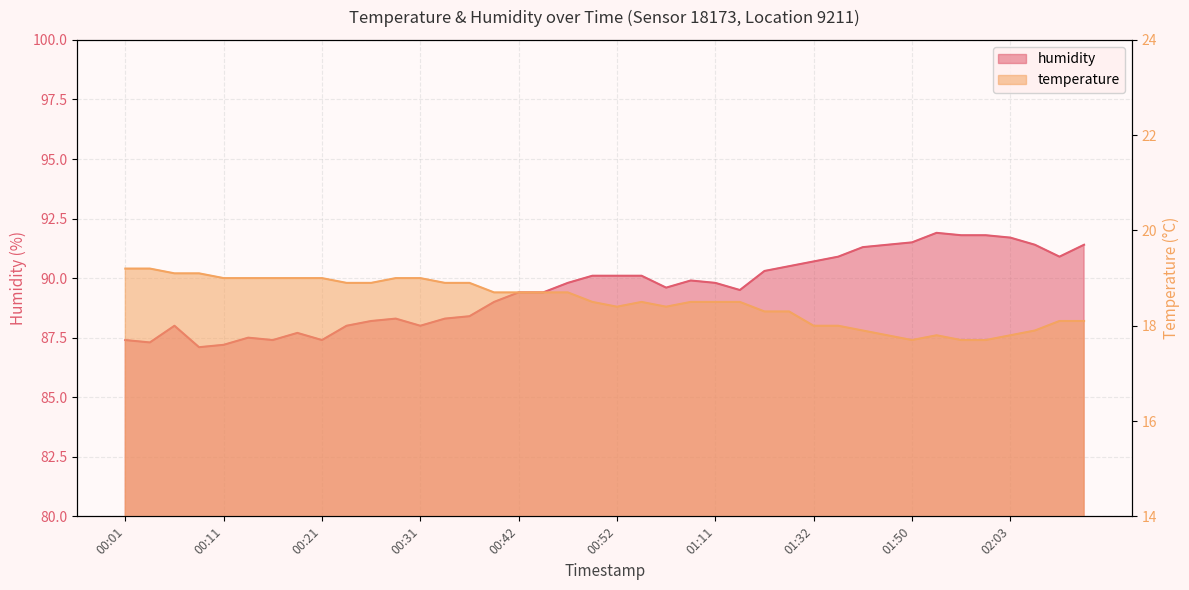

What is the label of the 39th point from the right?

00:04